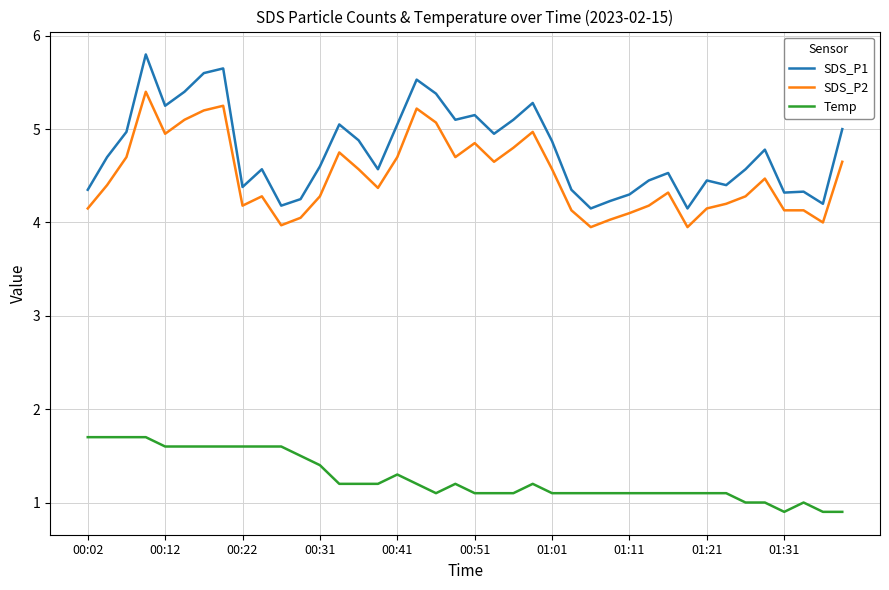

Rank the series by their maximum value, from highest to lowest.

SDS_P1, SDS_P2, Temp